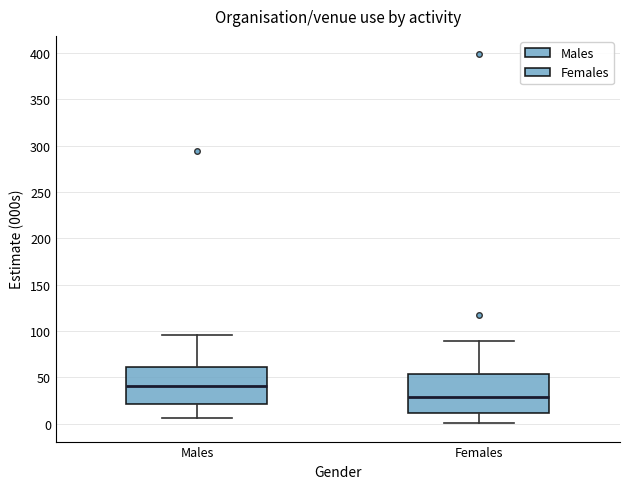

Where does the median line of the box for Females sit on the y-axis? The values are not printed on the chart, so give them approximately, as read against the axis.

30